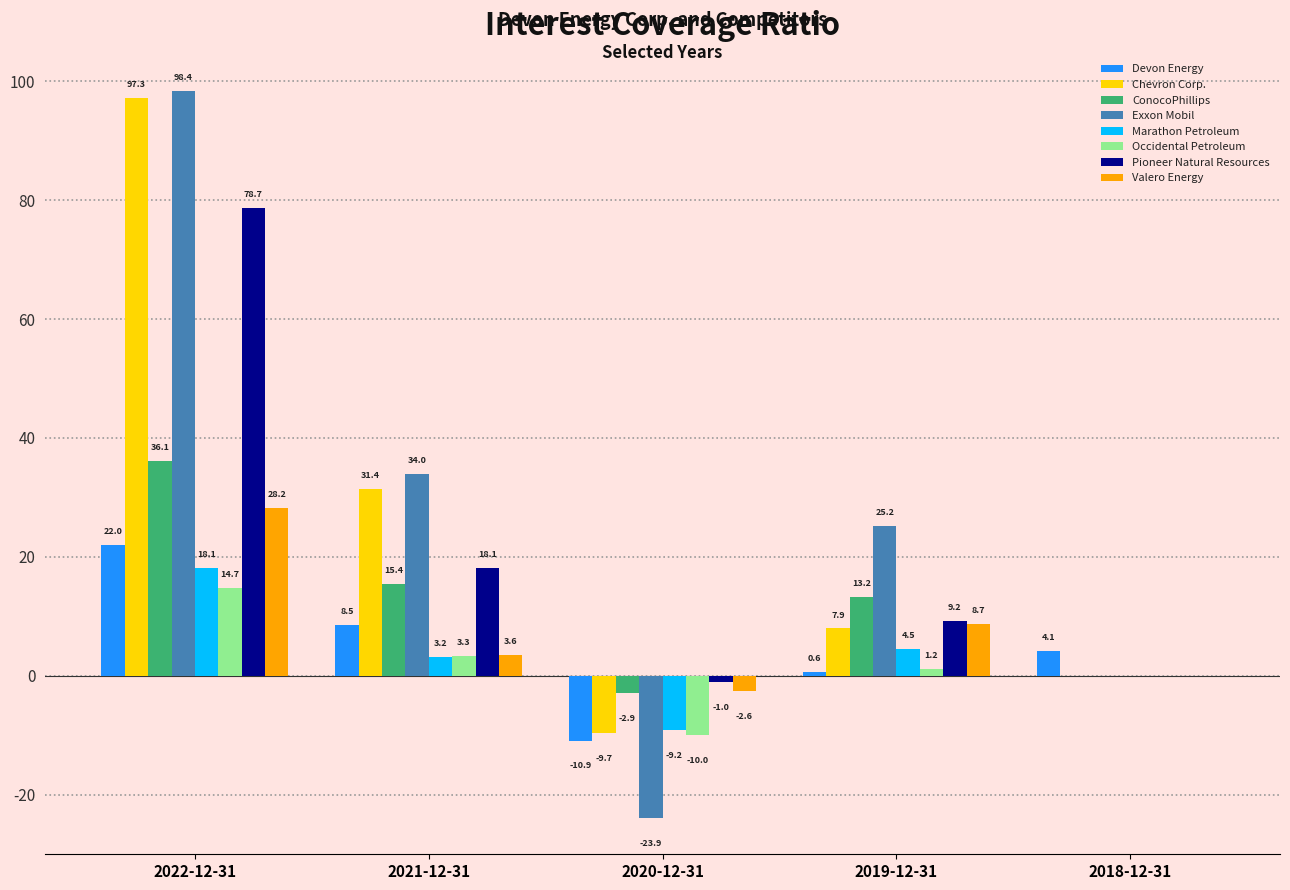

Reading left to right, transcribe all the data shown in this chart.

Devon Energy: 2022-12-31=22.0	2021-12-31=8.5	2020-12-31=-10.9	2019-12-31=0.6	2018-12-31=4.1
Chevron Corp.: 2022-12-31=97.3	2021-12-31=31.4	2020-12-31=-9.7	2019-12-31=7.9	2018-12-31=0.0
ConocoPhillips: 2022-12-31=36.1	2021-12-31=15.4	2020-12-31=-2.9	2019-12-31=13.2	2018-12-31=0.0
Exxon Mobil: 2022-12-31=98.4	2021-12-31=34.0	2020-12-31=-23.9	2019-12-31=25.2	2018-12-31=0.0
Marathon Petroleum: 2022-12-31=18.1	2021-12-31=3.2	2020-12-31=-9.2	2019-12-31=4.5	2018-12-31=0.0
Occidental Petroleum: 2022-12-31=14.7	2021-12-31=3.3	2020-12-31=-10.0	2019-12-31=1.2	2018-12-31=0.0
Pioneer Natural Resources: 2022-12-31=78.7	2021-12-31=18.1	2020-12-31=-1.0	2019-12-31=9.2	2018-12-31=0.0
Valero Energy: 2022-12-31=28.2	2021-12-31=3.6	2020-12-31=-2.6	2019-12-31=8.7	2018-12-31=0.0